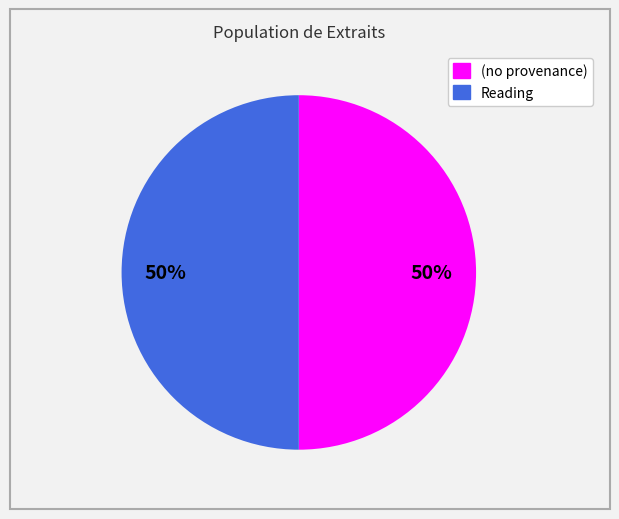

To the nearest percent, what is the average slice percentage?

50%